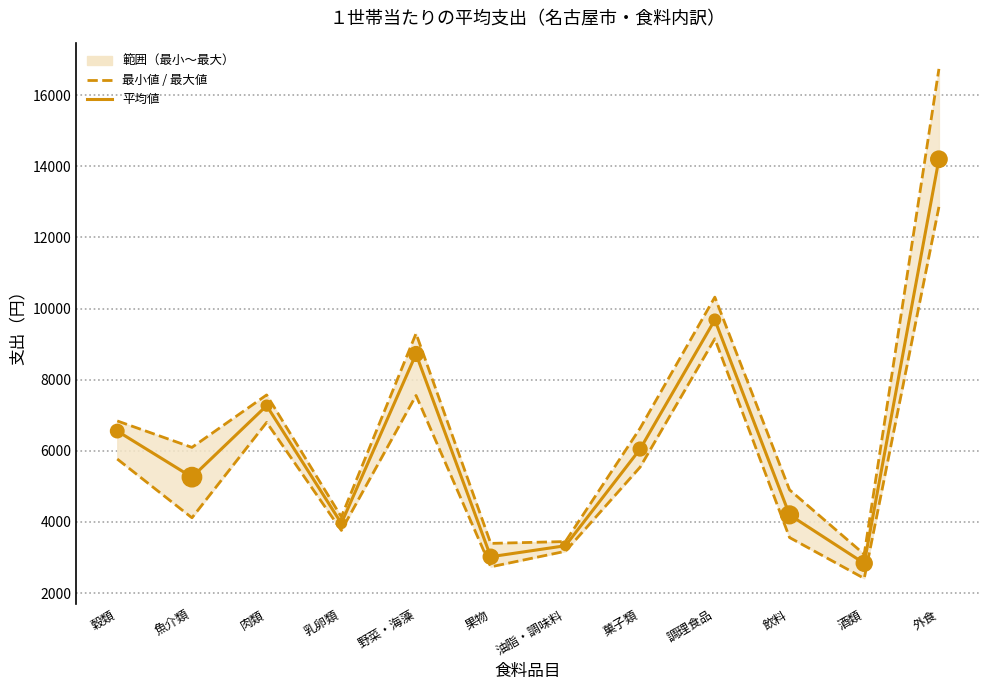

Is the value of 平均値 at 魚介類 greater than the value of 最大値 at 野菜・海藻?

No